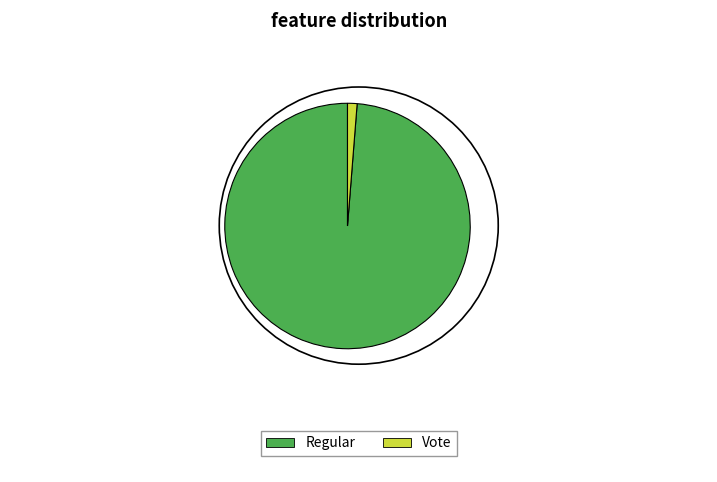

Does any single category account for the majority?

Yes